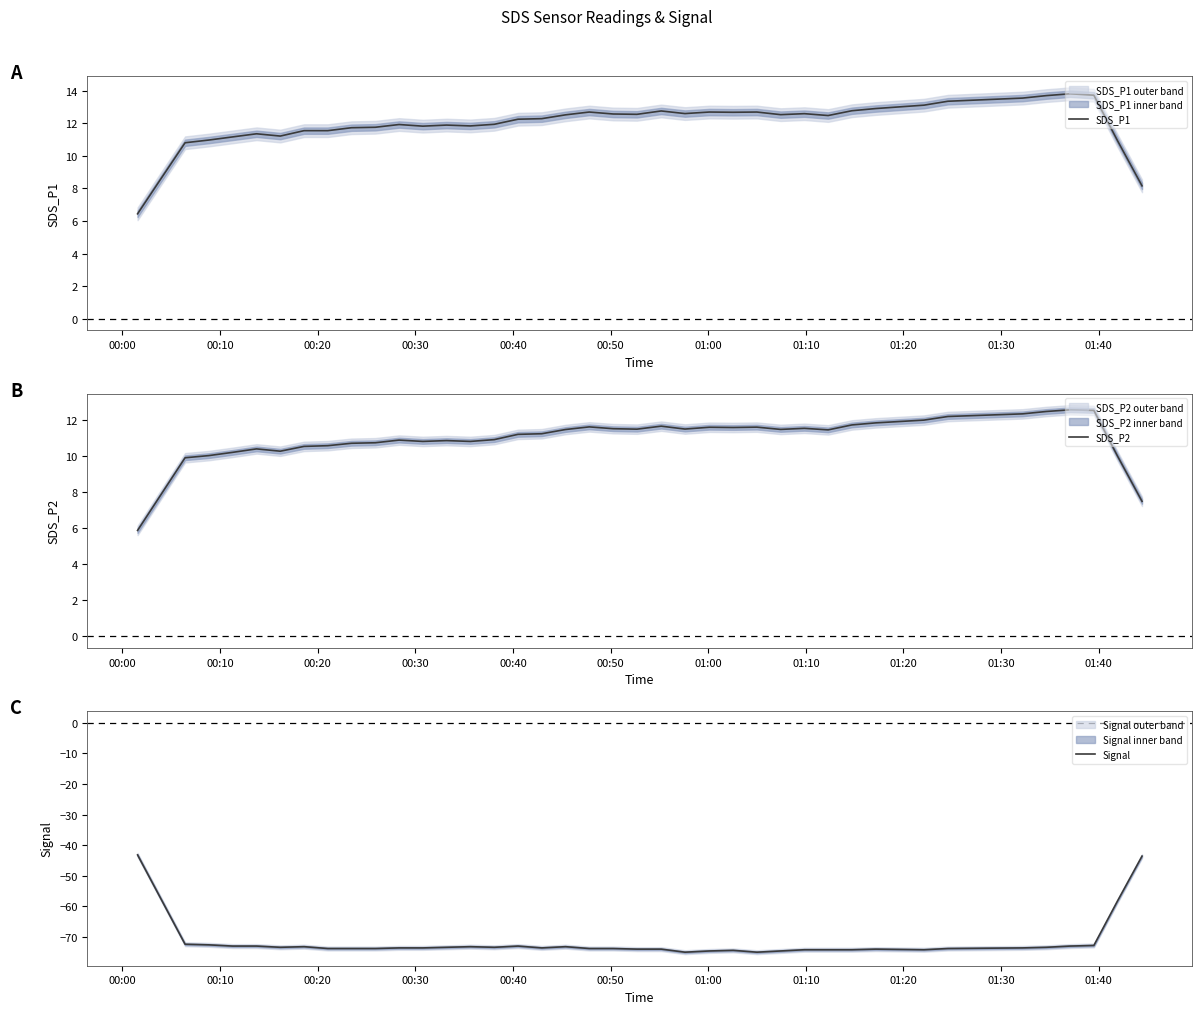

What is the value of the Signal point at the 30th from the left?

-74.2